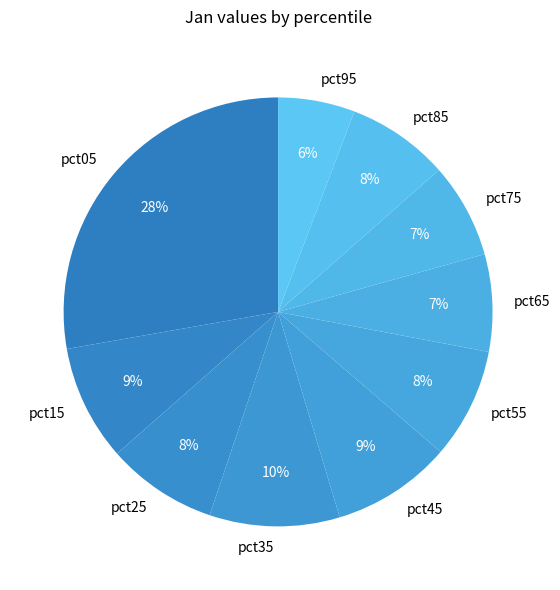

To the nearest percent, what is the combined percentage of pct45 and pct35?

19%